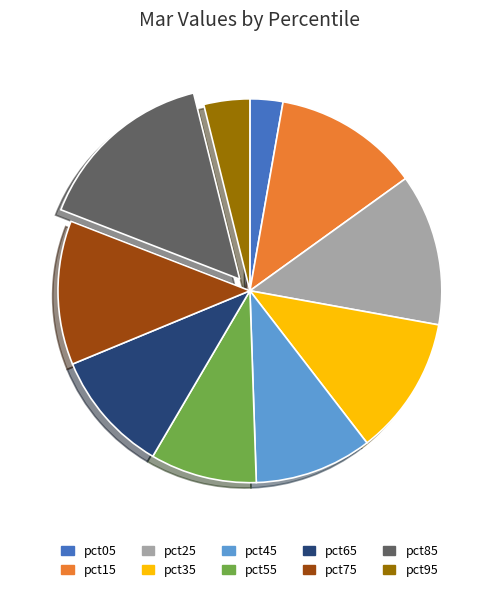

What is the largest slice in the pie chart?

pct85